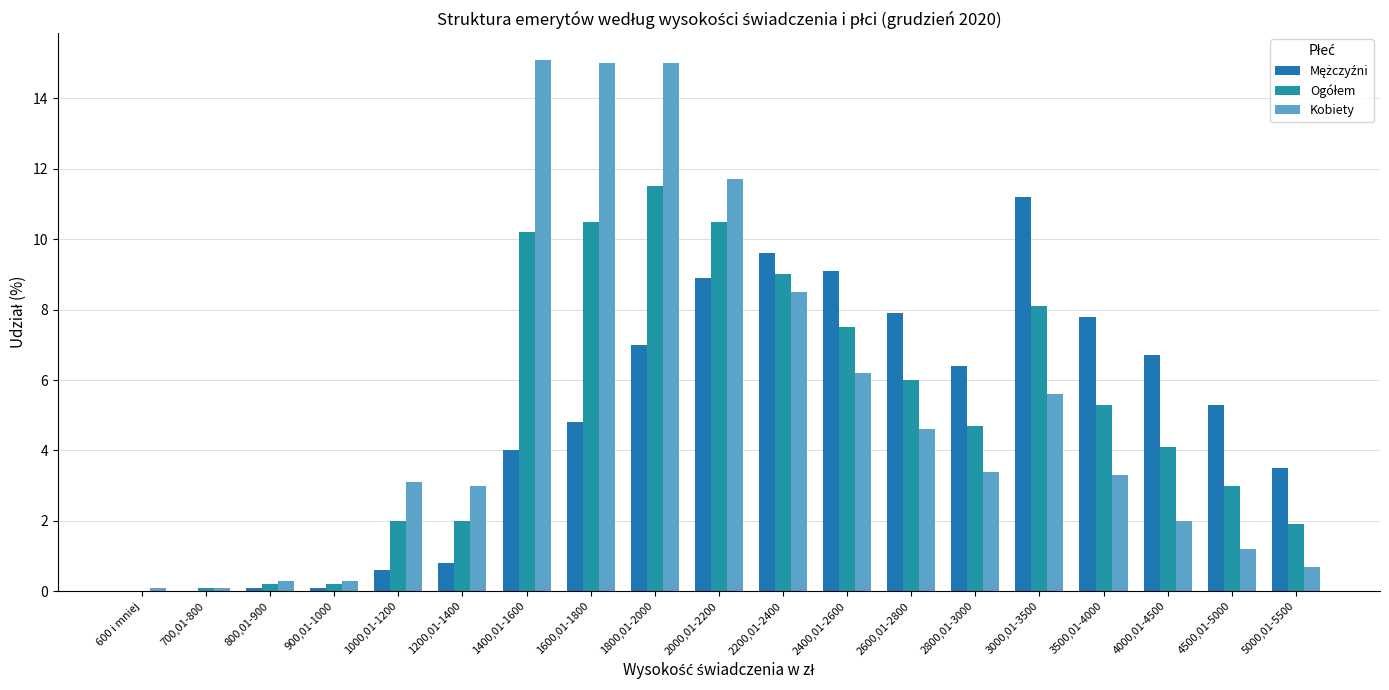

What value does the Ogółem series have at 2800,01-3000?

4.7